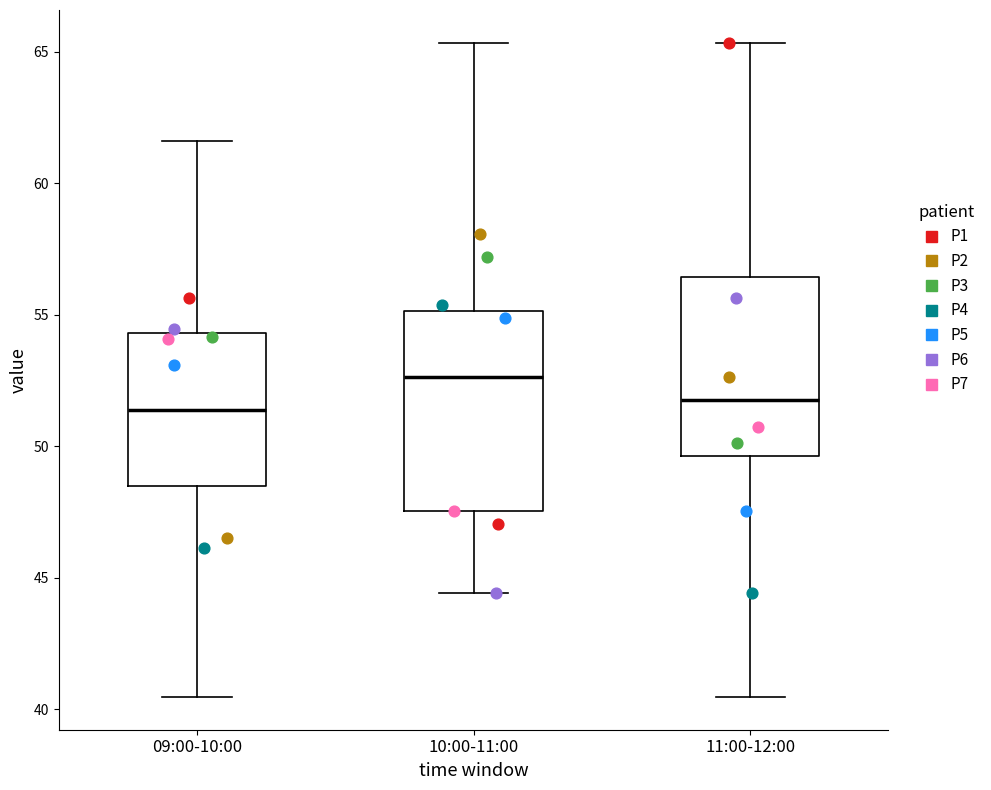

Where does the upper whisker of the box for 11:00-12:00 end on the y-axis? The values are not printed on the chart, so give them approximately, as read against the axis.

65.5